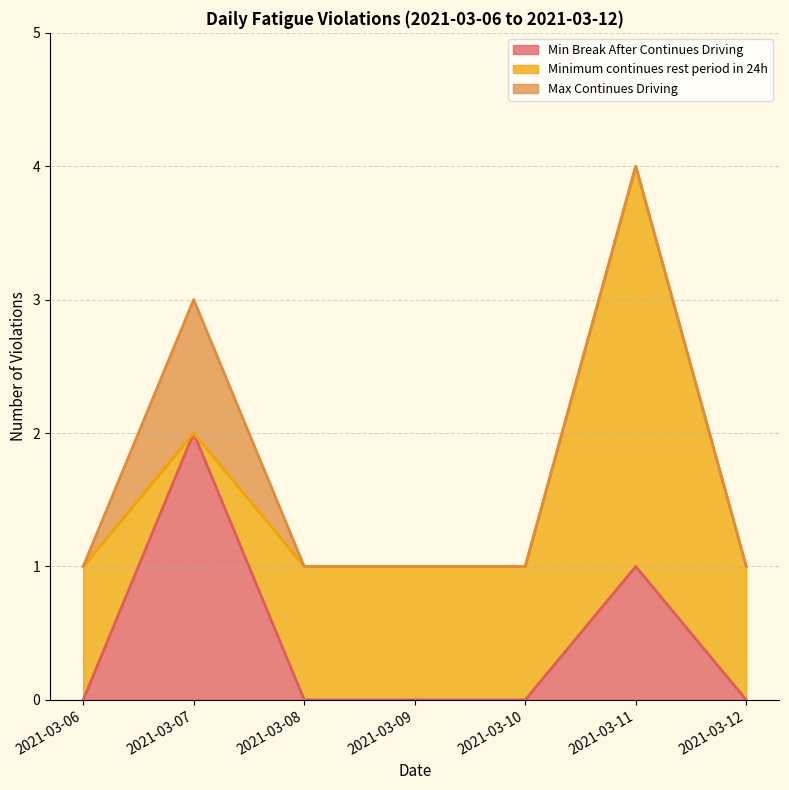

Is it true that Min Break After Continues Driving equals 1 at 2021-03-09?

False